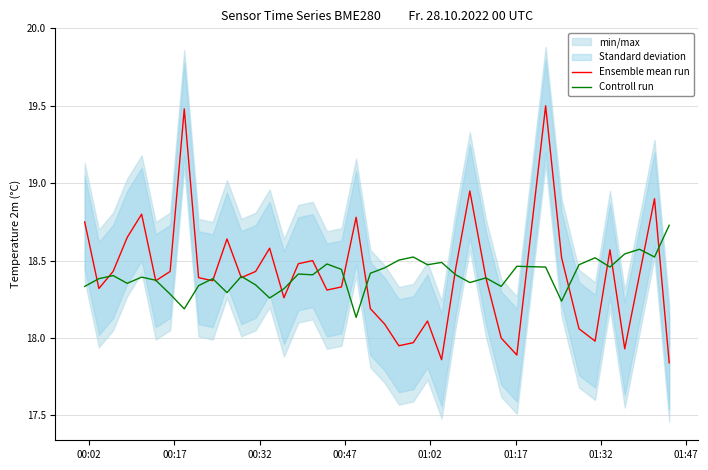

What is the sum of all Ensemble mean run values?

736.2